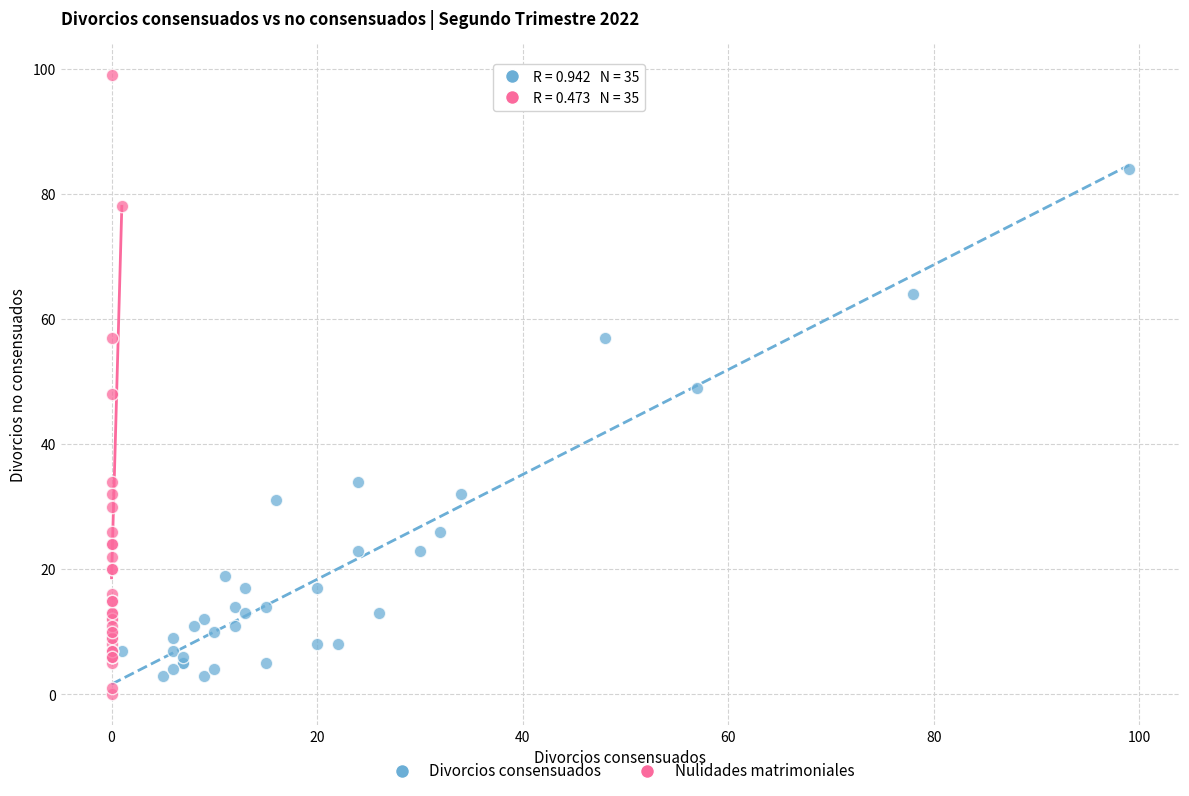

What are all the series names shown in the legend?

Divorcios consensuados, Nulidades matrimoniales